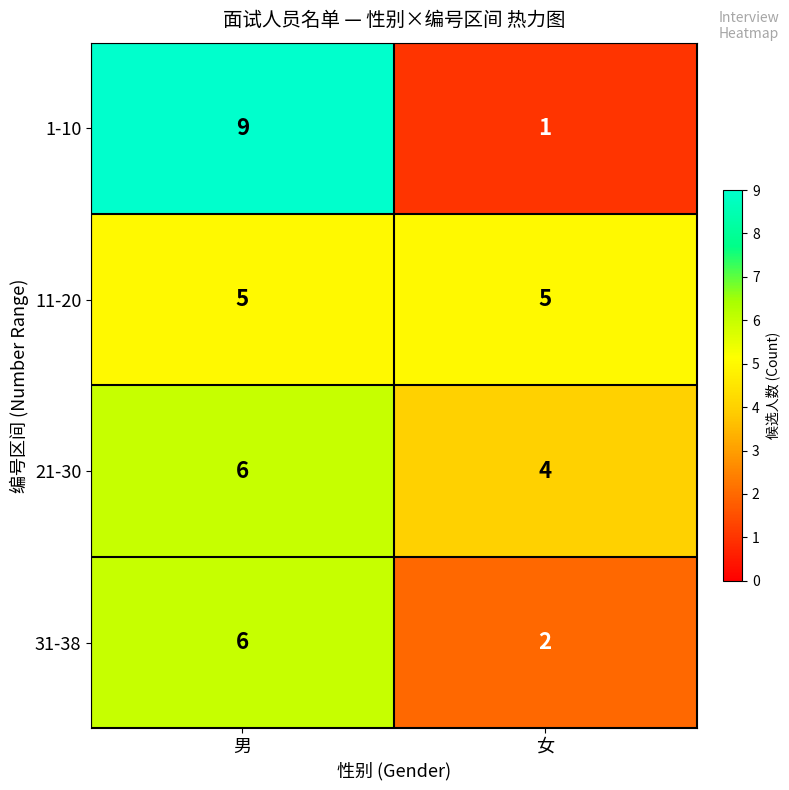

Rank the series at 女 from lowest to highest value.

1-10, 31-38, 21-30, 11-20